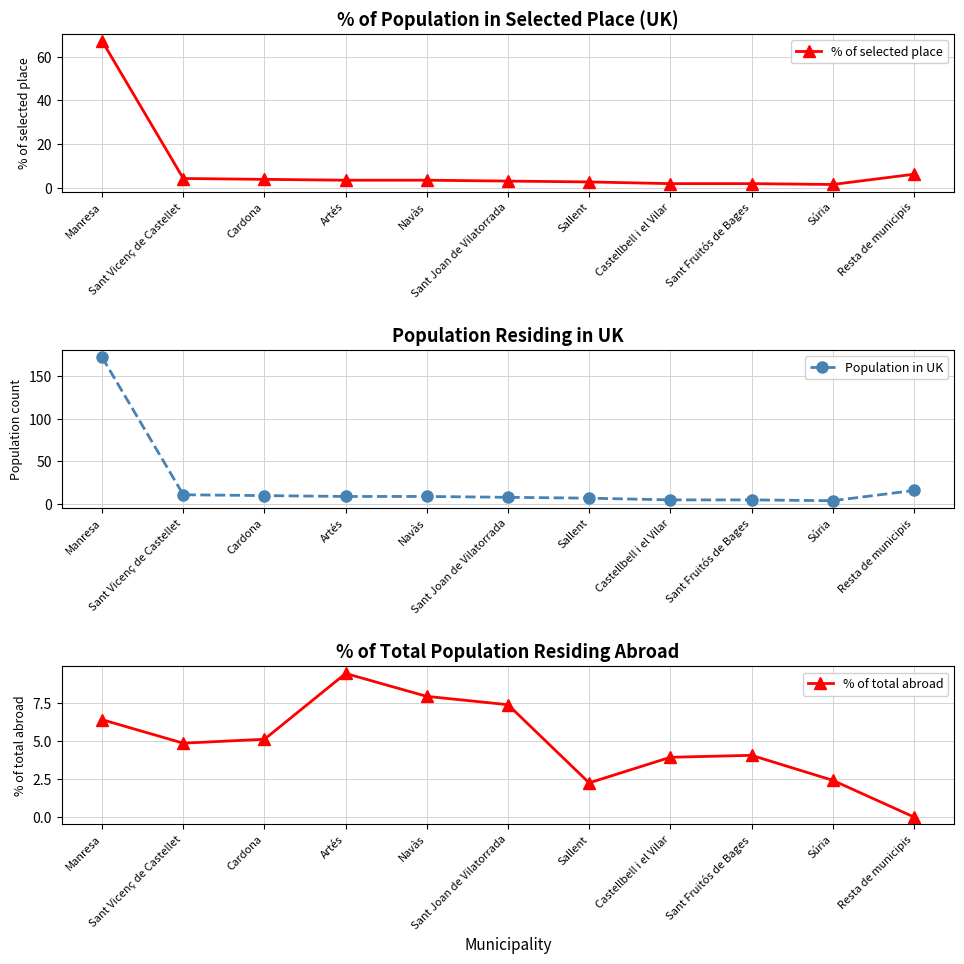

Reading right to left, extract all data points from this chart.

% of selected place: Resta de municipis=6.2	Súria=1.6	Sant Fruitós de Bages=1.9	Castellbell i el Vilar=1.9	Sallent=2.7	Sant Joan de Vilatorrada=3.1	Navàs=3.5	Artés=3.5	Cardona=3.9	Sant Vicenç de Castellet=4.3	Manresa=67.2
Population in UK: Resta de municipis=16.0	Súria=4.0	Sant Fruitós de Bages=5.0	Castellbell i el Vilar=5.0	Sallent=7.0	Sant Joan de Vilatorrada=8.0	Navàs=9.0	Artés=9.0	Cardona=10.0	Sant Vicenç de Castellet=11.0	Manresa=172.0
% of total abroad: Resta de municipis=0.0	Súria=2.4	Sant Fruitós de Bages=4.1	Castellbell i el Vilar=3.9	Sallent=2.2	Sant Joan de Vilatorrada=7.4	Navàs=8.0	Artés=9.5	Cardona=5.1	Sant Vicenç de Castellet=4.9	Manresa=6.4